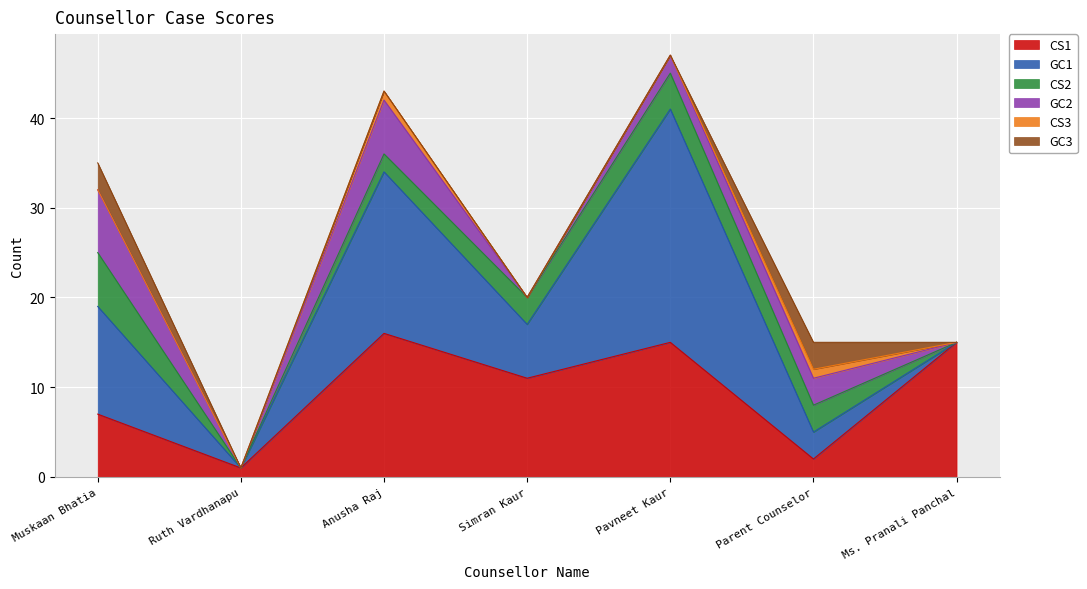

At how many categories does at least one series exceed 18?

1